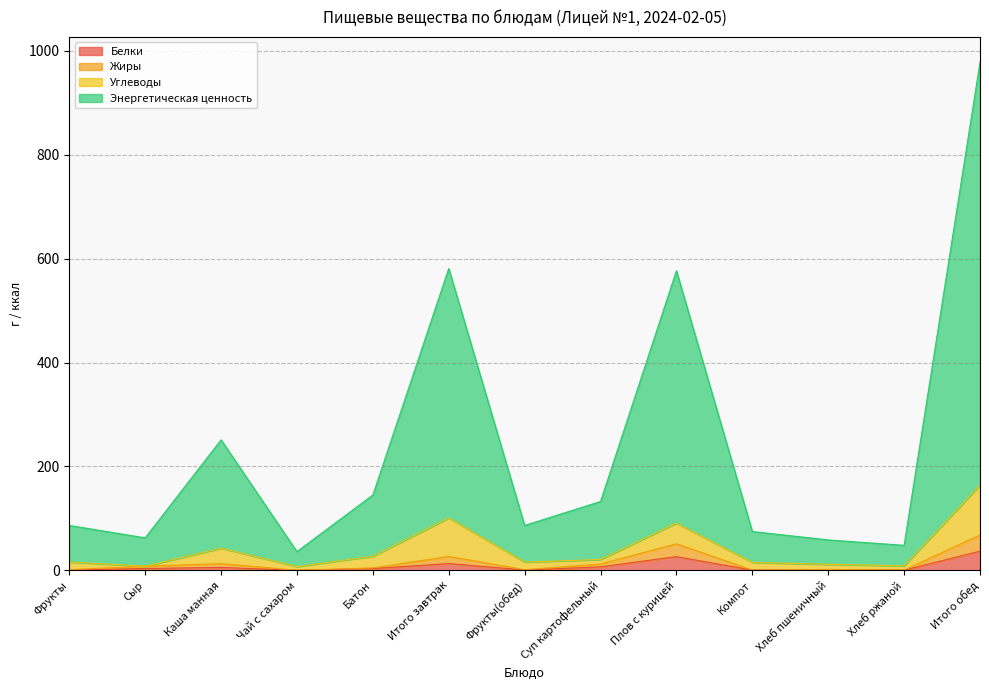

At which category is the sum across all series the highest?

Итого обед